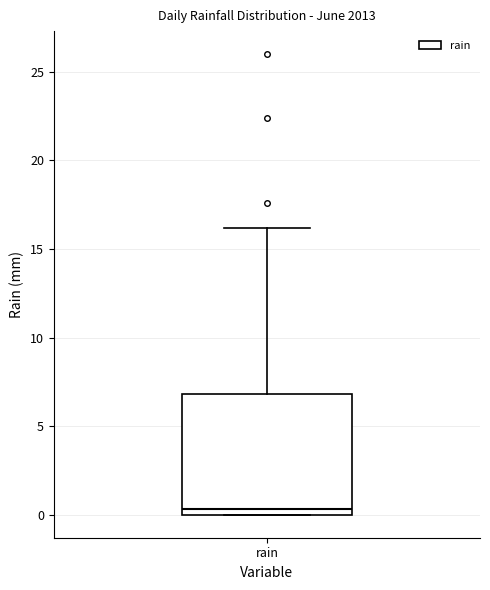

Read this box plot against the y-axis: the position of the median line, the range covered by the box, and the ends of both whiskers. The values are not printed on the chart, so give them approximately, as read against the axis.

median 0.5, box 0.0 to 7.0, whiskers 0.0 to 16.0